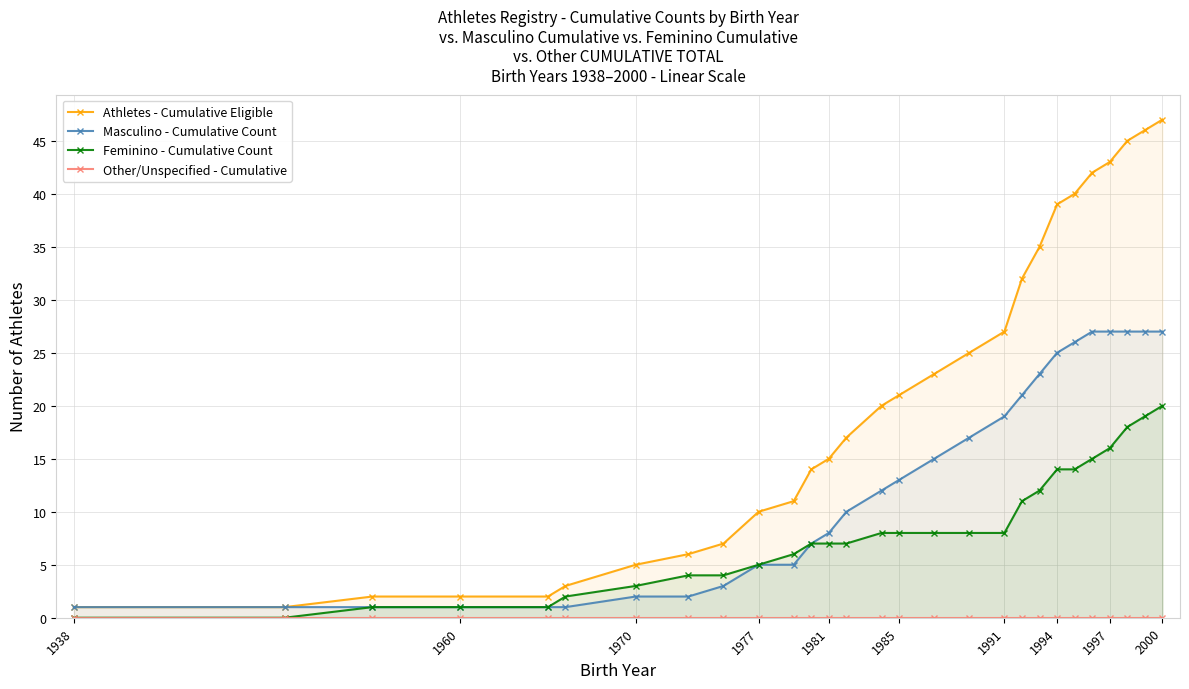

Which series has the largest total across all categories?

Athletes - Cumulative Eligible